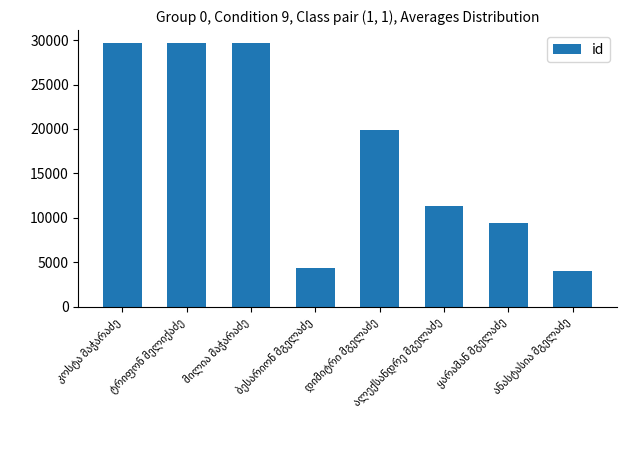

Does the chart contain any negative values?

No